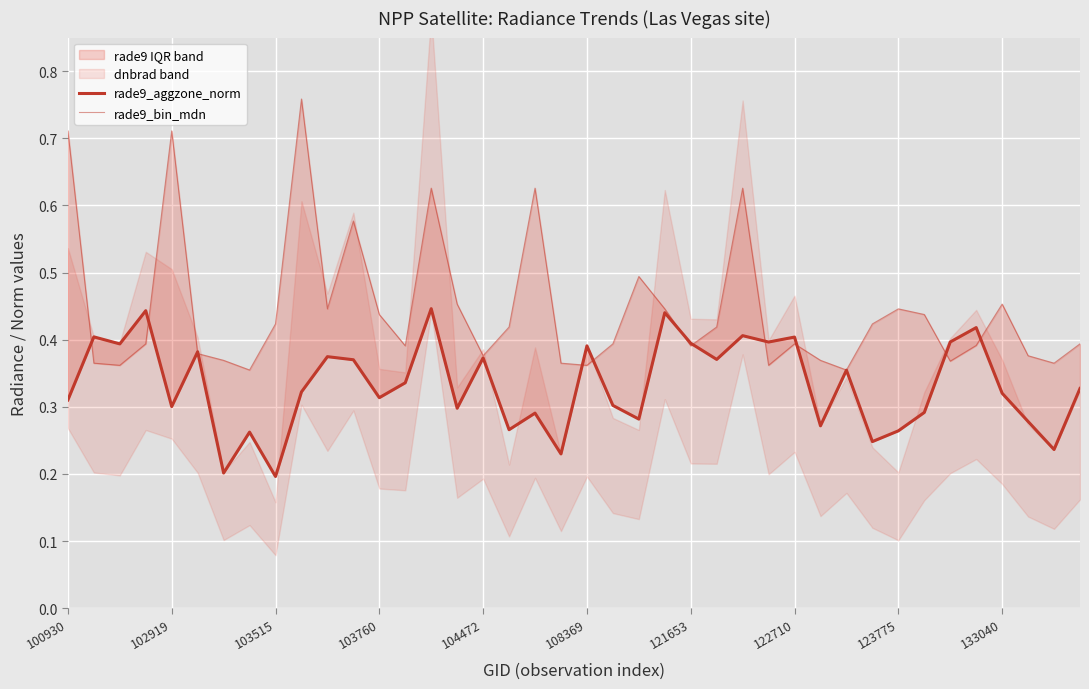

Where do rade9_aggzone_norm and rade9_bin_mdn first cross each other?

100930 and 102919